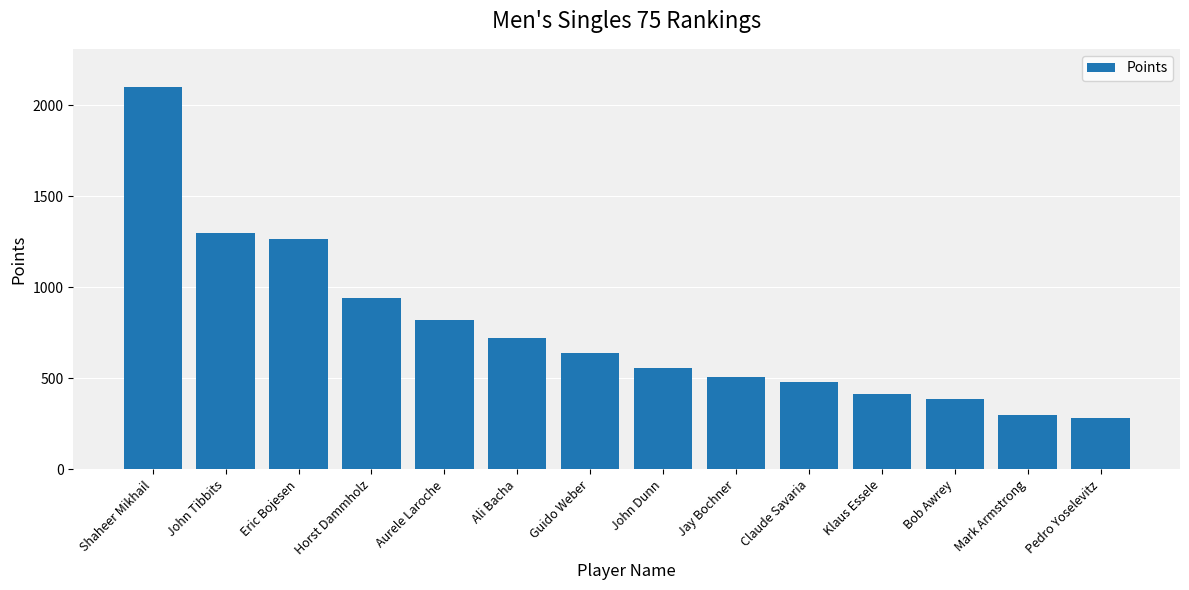

What is the sum of the values at Mark Armstrong and Klaus Essele?

710.9